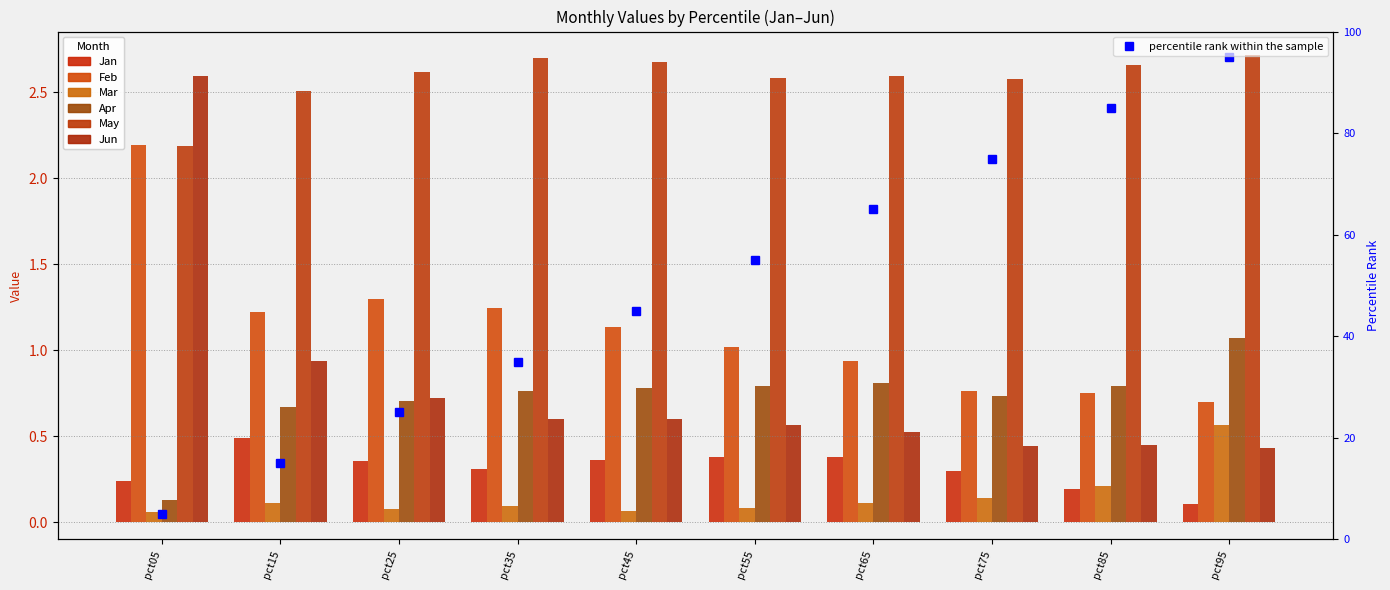

Reading right to left, transcribe all the data shown in this chart.

Jan: 0.1	0.2	0.3	0.4	0.4	0.4	0.3	0.4	0.5	0.2
Feb: 0.7	0.7	0.8	0.9	1.0	1.1	1.2	1.3	1.2	2.2
Mar: 0.6	0.2	0.1	0.1	0.1	0.1	0.1	0.1	0.1	0.1
Apr: 1.1	0.8	0.7	0.8	0.8	0.8	0.8	0.7	0.7	0.1
May: 2.7	2.7	2.6	2.6	2.6	2.7	2.7	2.6	2.5	2.2
Jun: 0.4	0.4	0.4	0.5	0.6	0.6	0.6	0.7	0.9	2.6